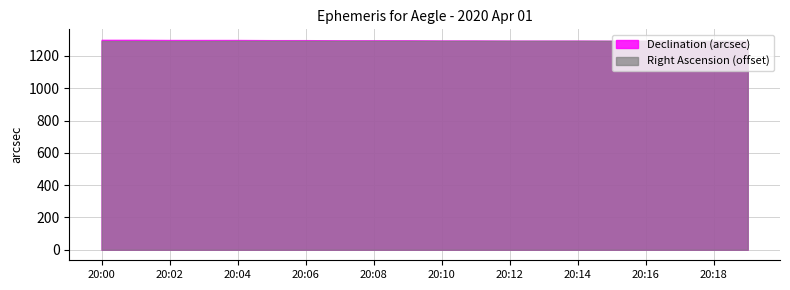

Between 20:11 and 20:17, which series saw the biggest shift?

Right Ascension (min)